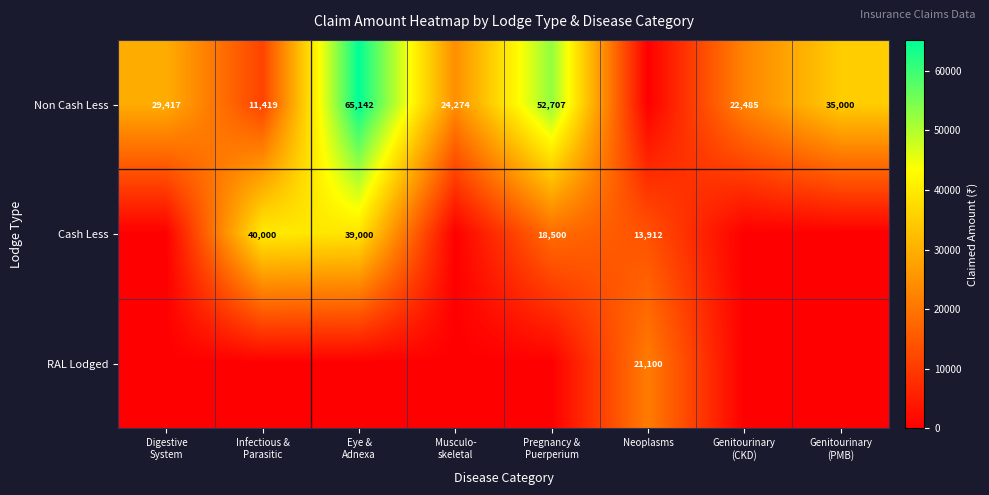

The Cash Less series shows 5581 at Neoplasms. True or false?

False